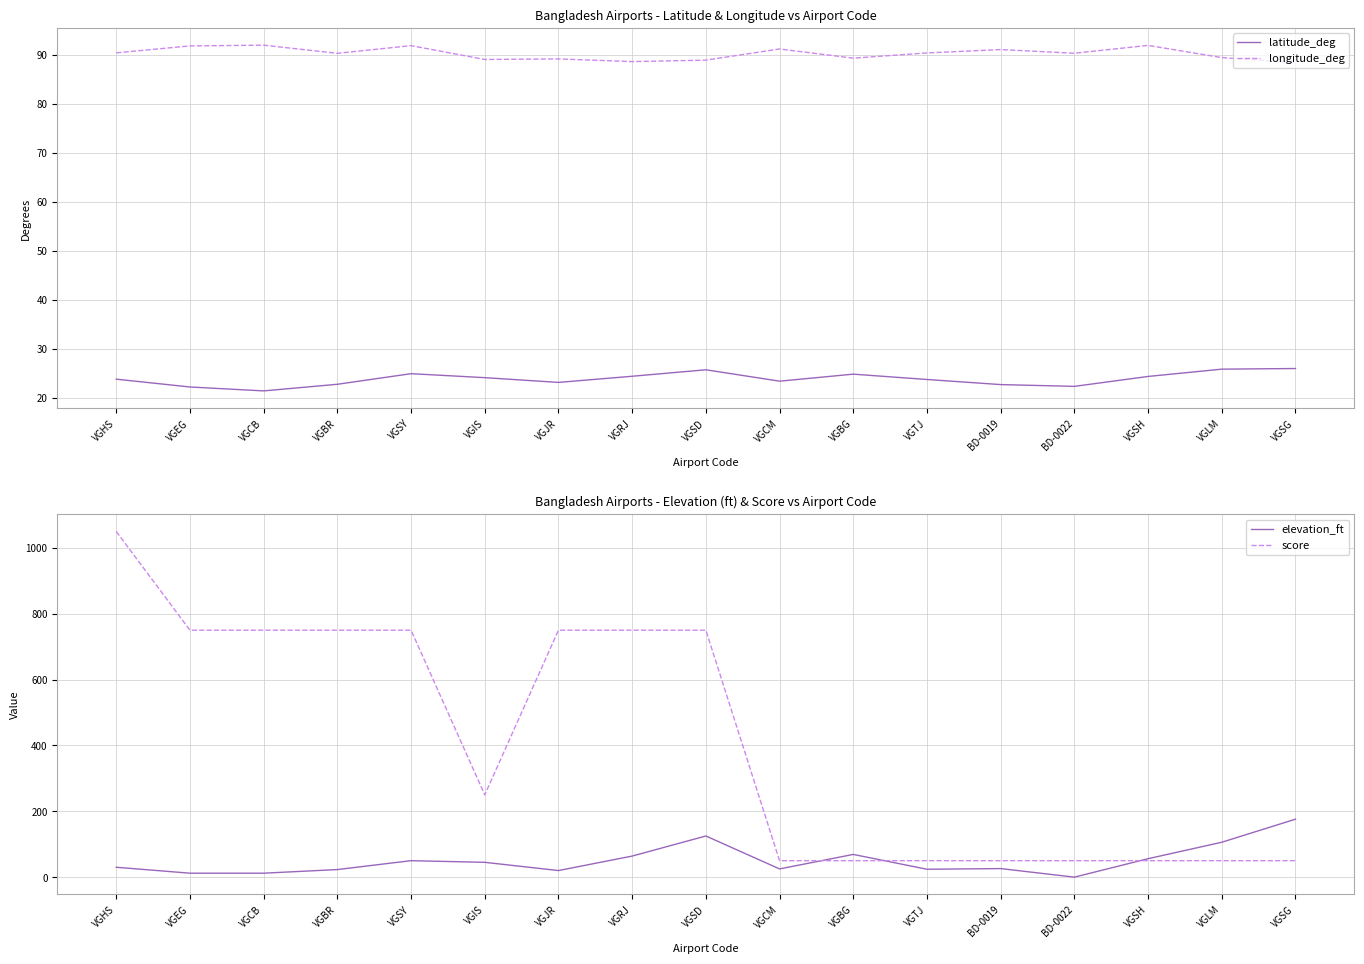

Rank the categories by longitude_deg value from lowest to highest.

VGSG, VGRJ, VGSD, VGIS, VGJR, VGBG, VGLM, VGBR, BD-0022, VGTJ, VGHS, BD-0019, VGCM, VGEG, VGSY, VGSH, VGCB